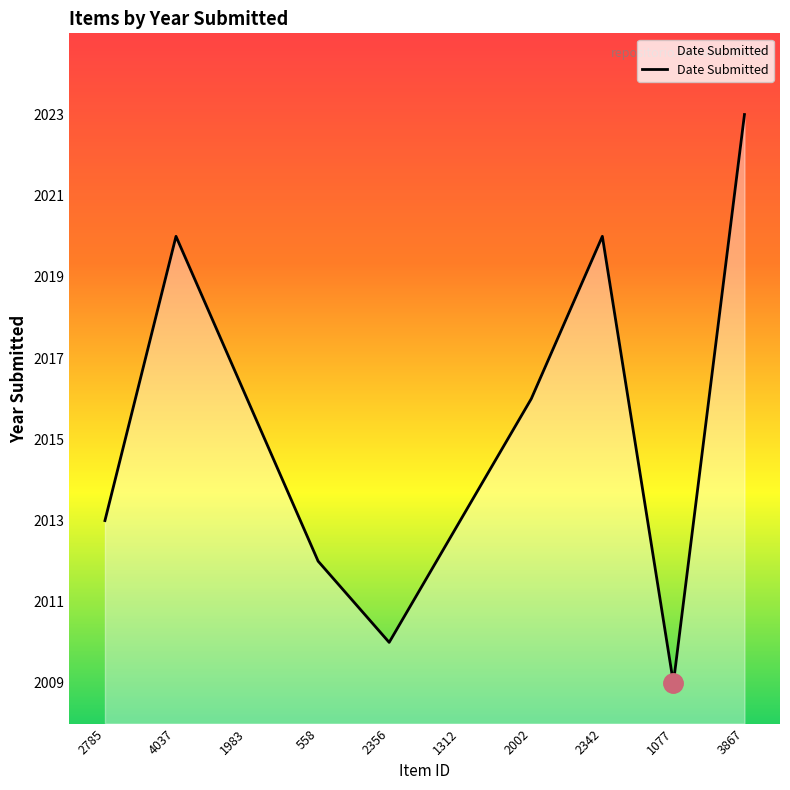

Is it true that the value at 2002 is 1276?

False